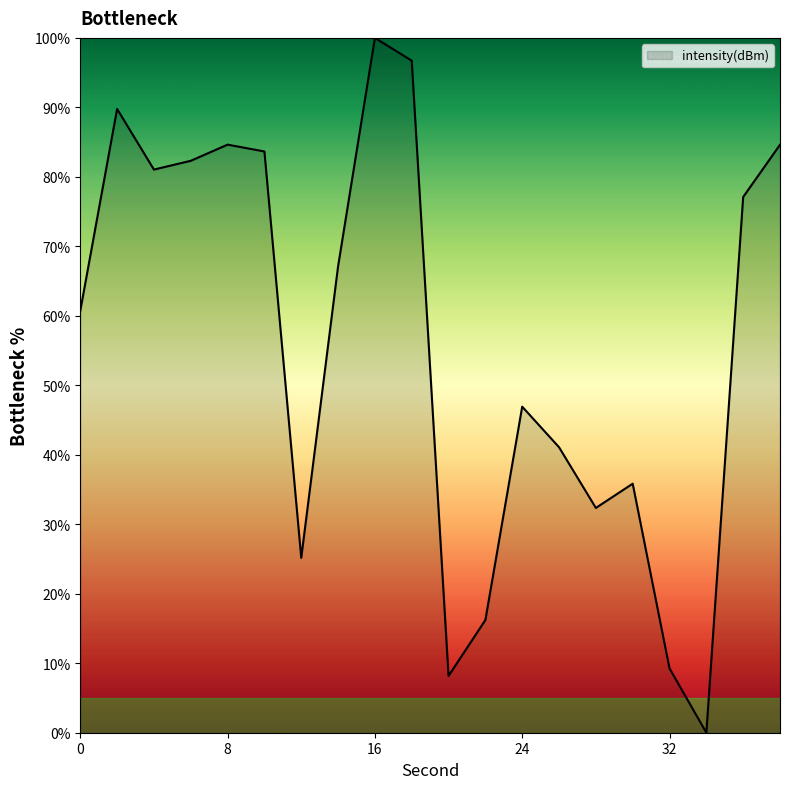

What is the greatest value displayed?

100.0